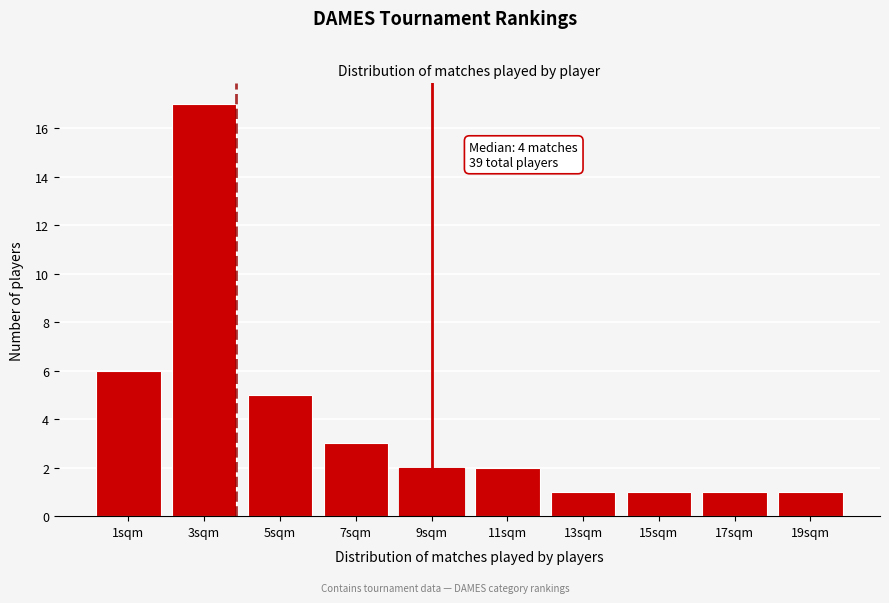

Reading left to right, list all the values displayed in this chart.

6	17	5	3	2	2	1	1	1	1